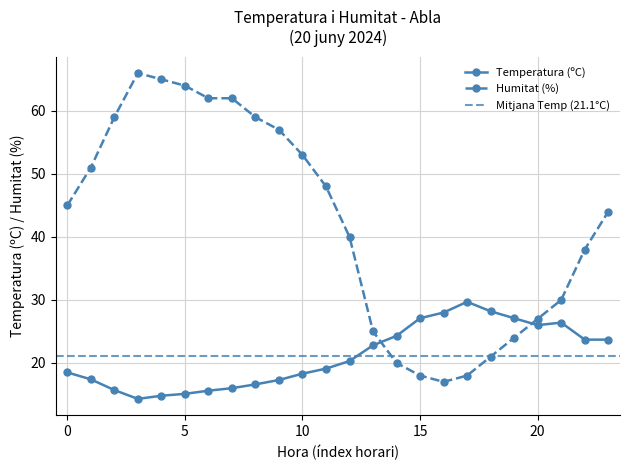

True or false: Temperatura (ºC) has more than 0 interior local peaks.

True